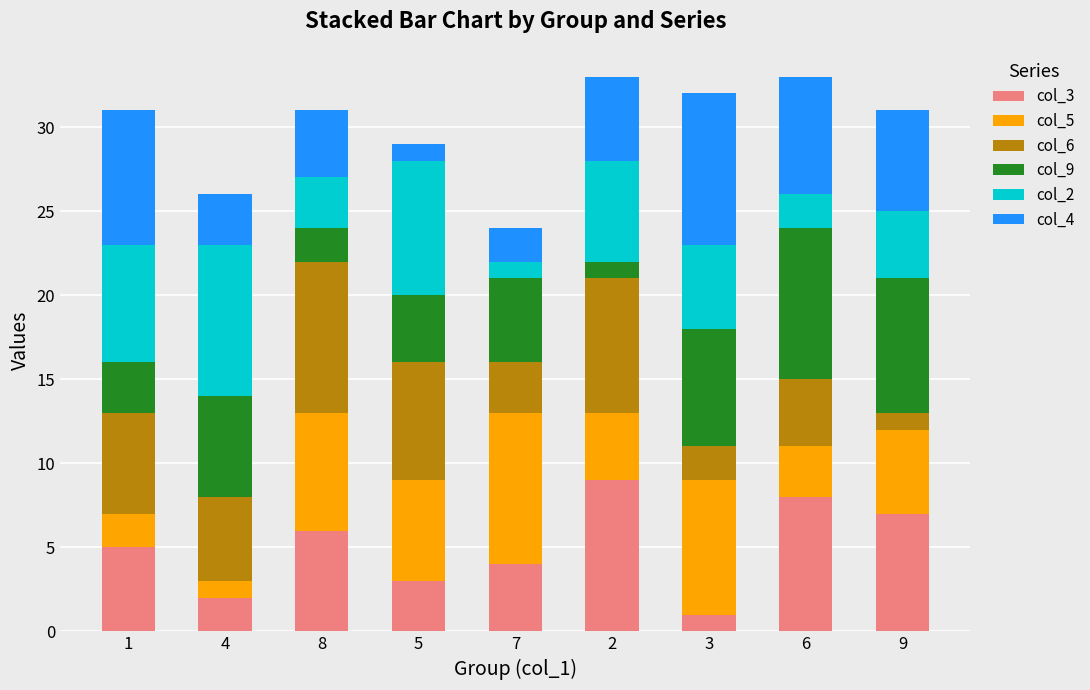

The value of col_3 at 6 is 14. True or false?

False